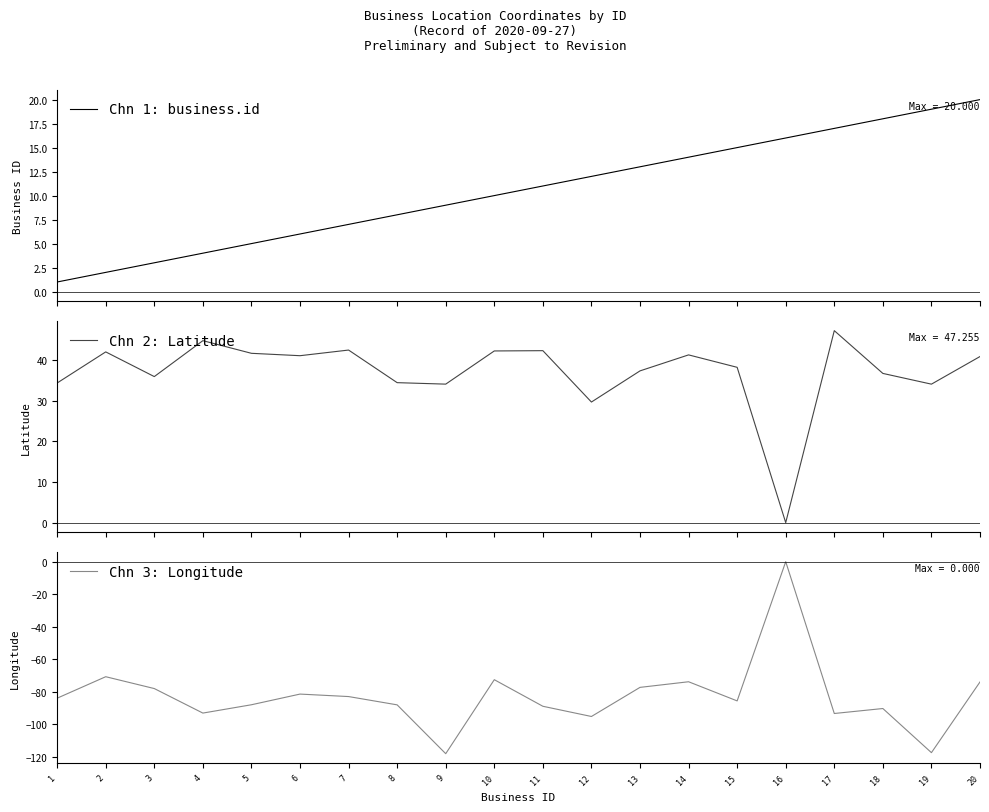

What is the average value of the Chn 3: Longitude series?

-82.7